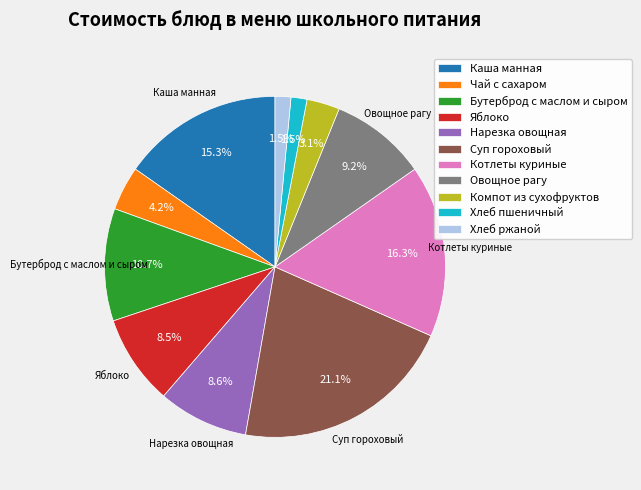

To the nearest percent, what percentage of the pie is Котлеты куриные?

16%